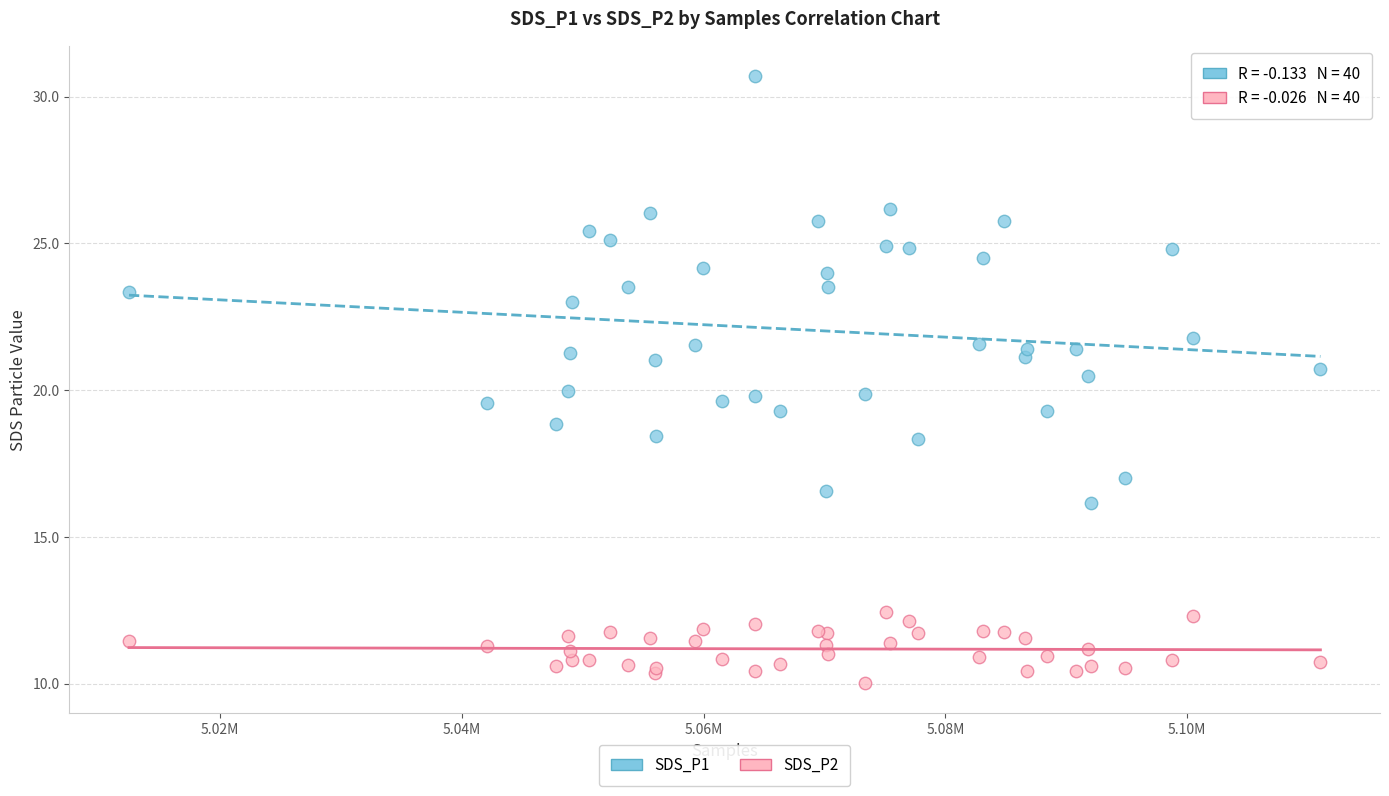

Which series has the largest Y range (max minus min)?

SDS_P1